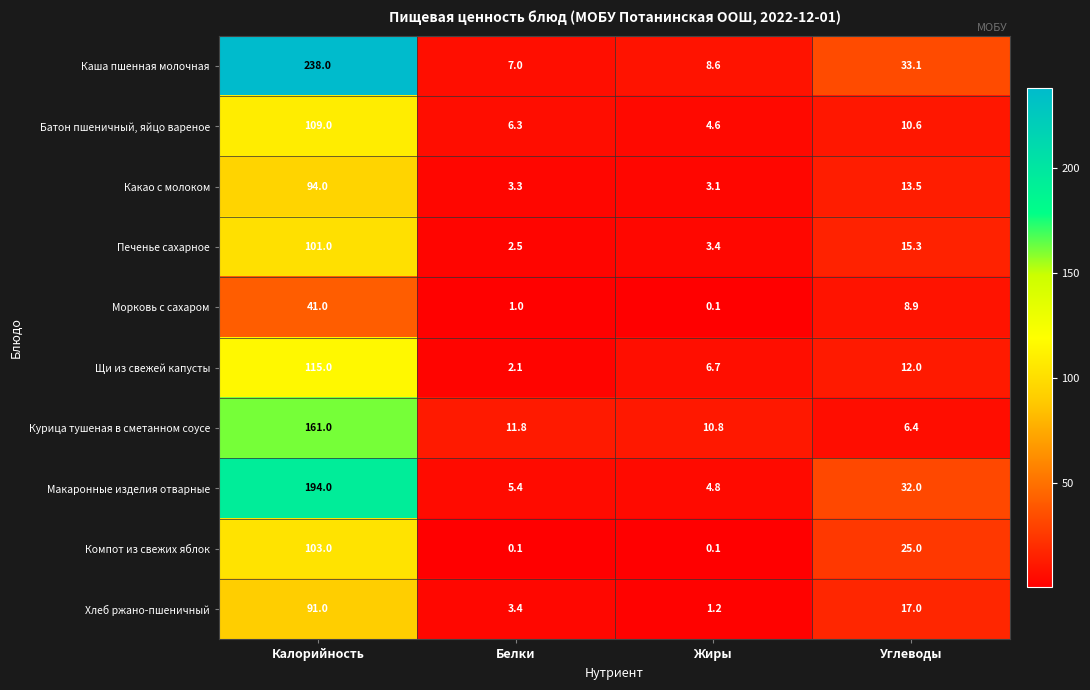

What is the difference between the maximum and minimum values in the Хлеб ржано-пшеничный series?

89.8